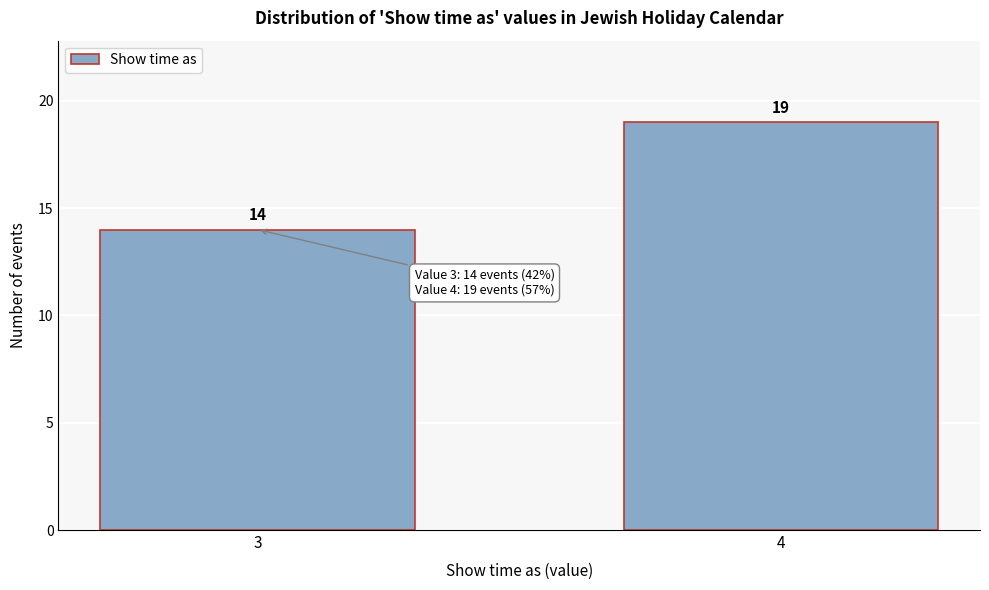

Reading left to right, extract all data points from this chart.

3=14	4=19